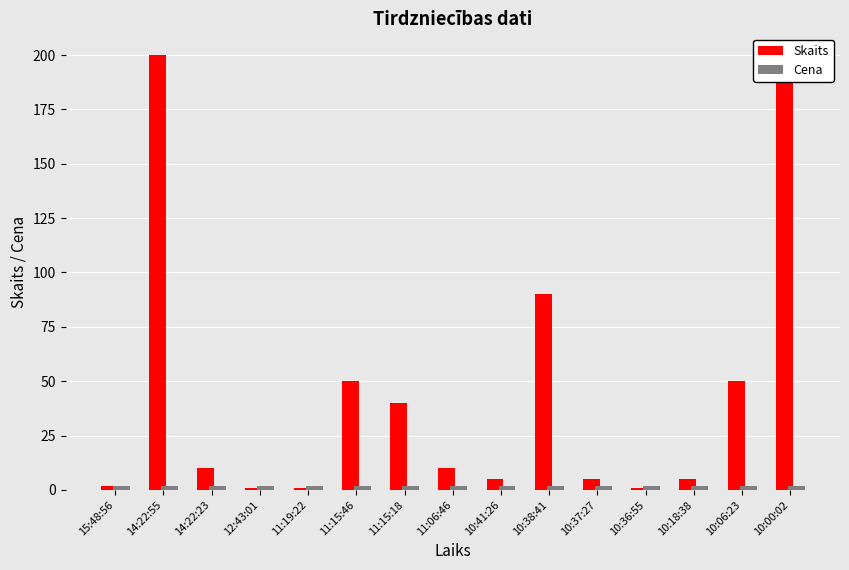

List the series in order of their overall mean, highest first.

Skaits, Cena